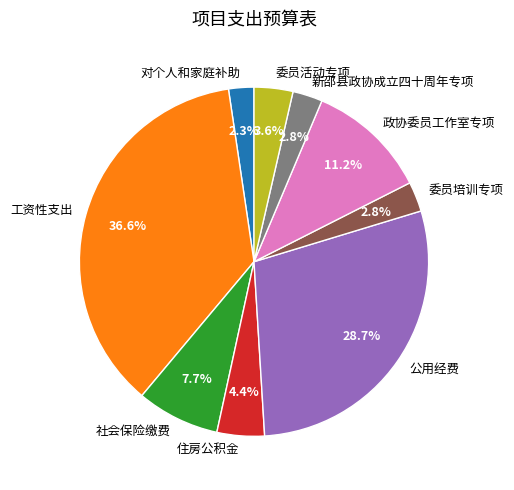

Which has a higher value, 对个人和家庭补助 or 委员活动专项?

委员活动专项